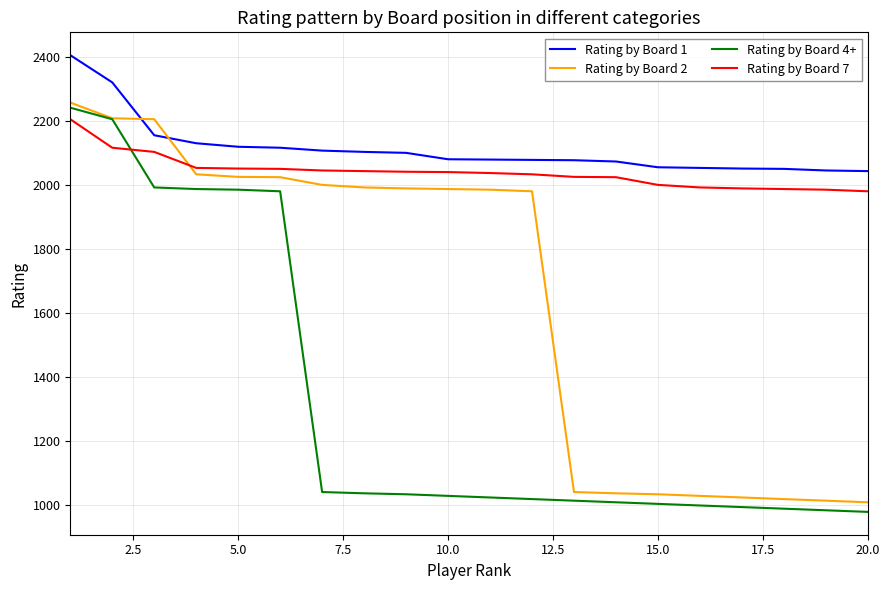

What is the greatest value displayed?

2406